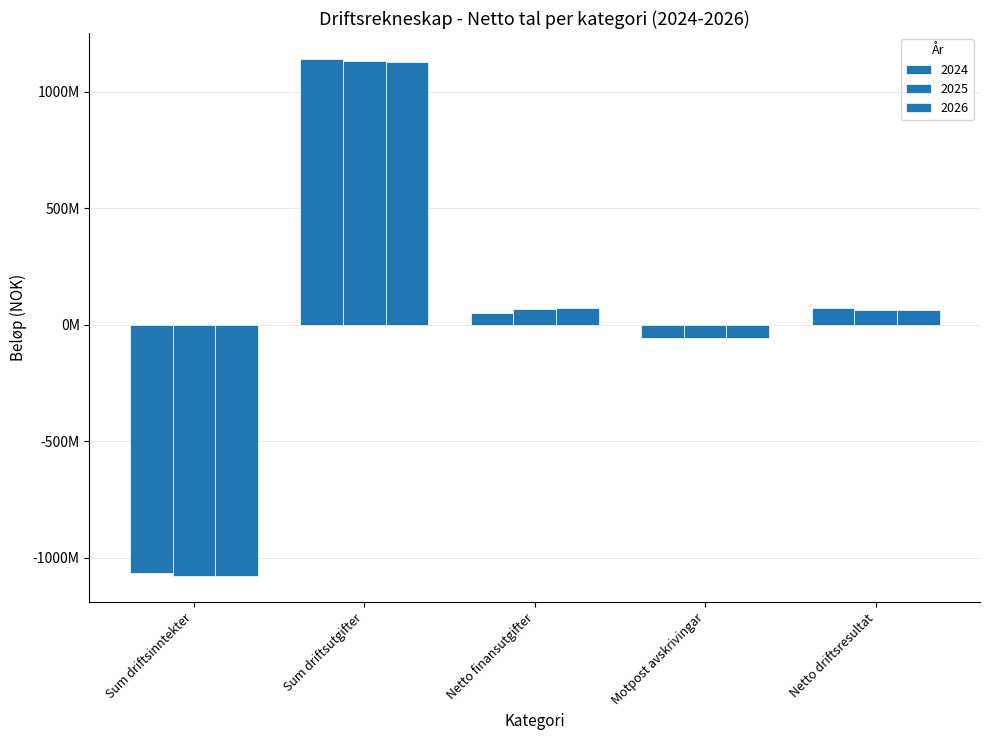

Does the chart contain stacked bars?

No